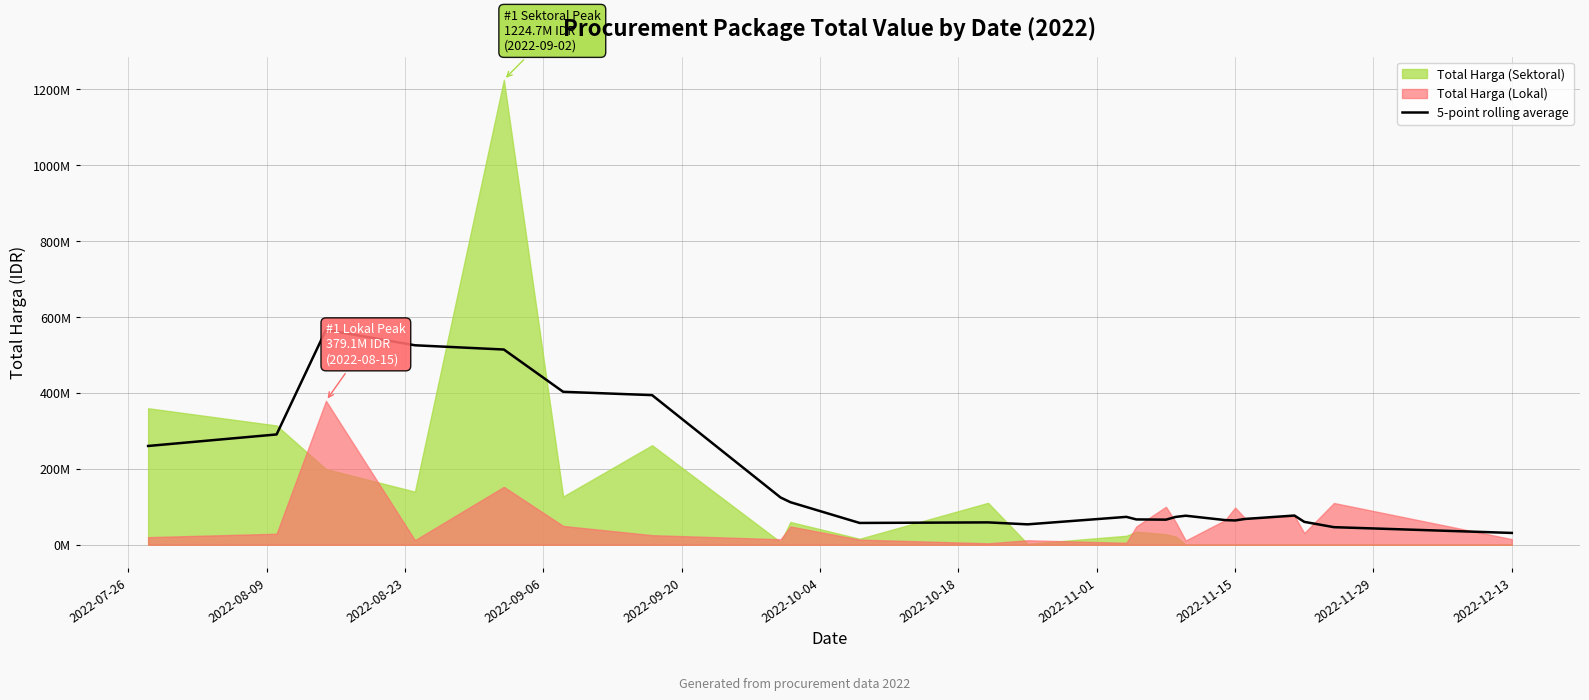

What position from the left is 2022-10-18?

7